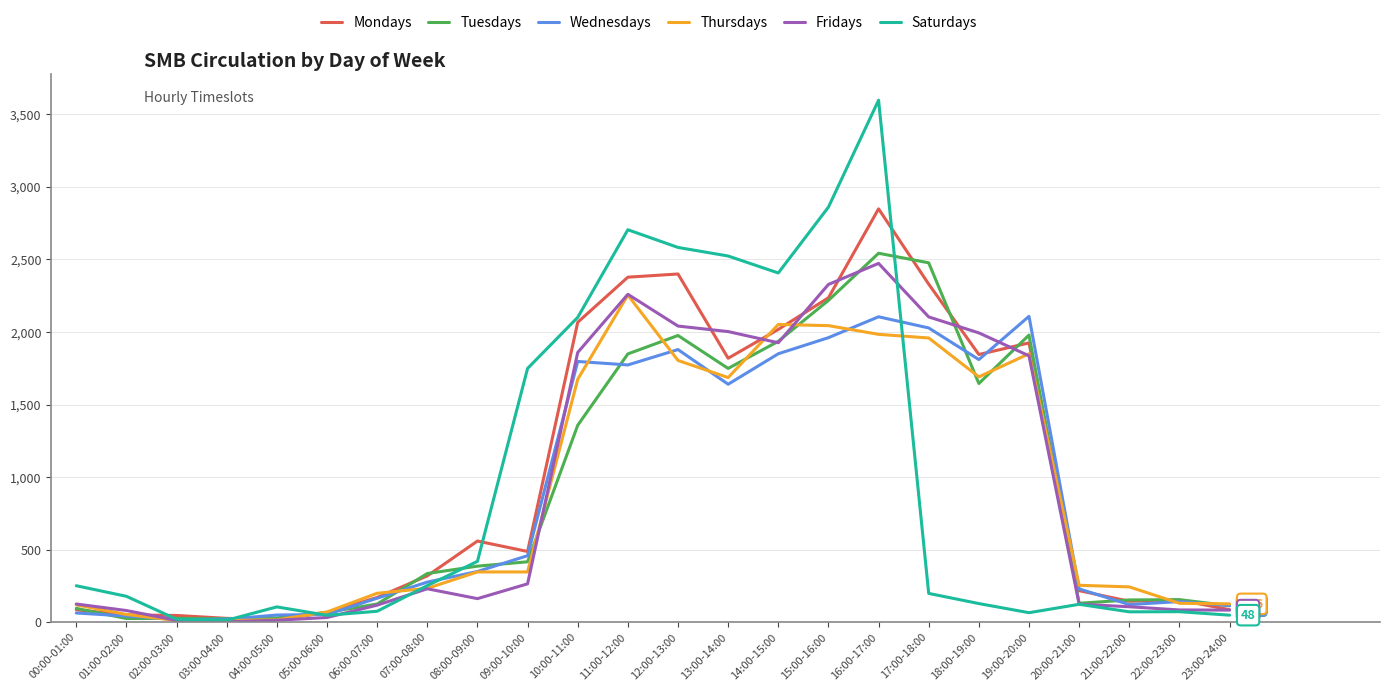

The value of Tuesdays at 20:00-21:00 is 130. True or false?

True